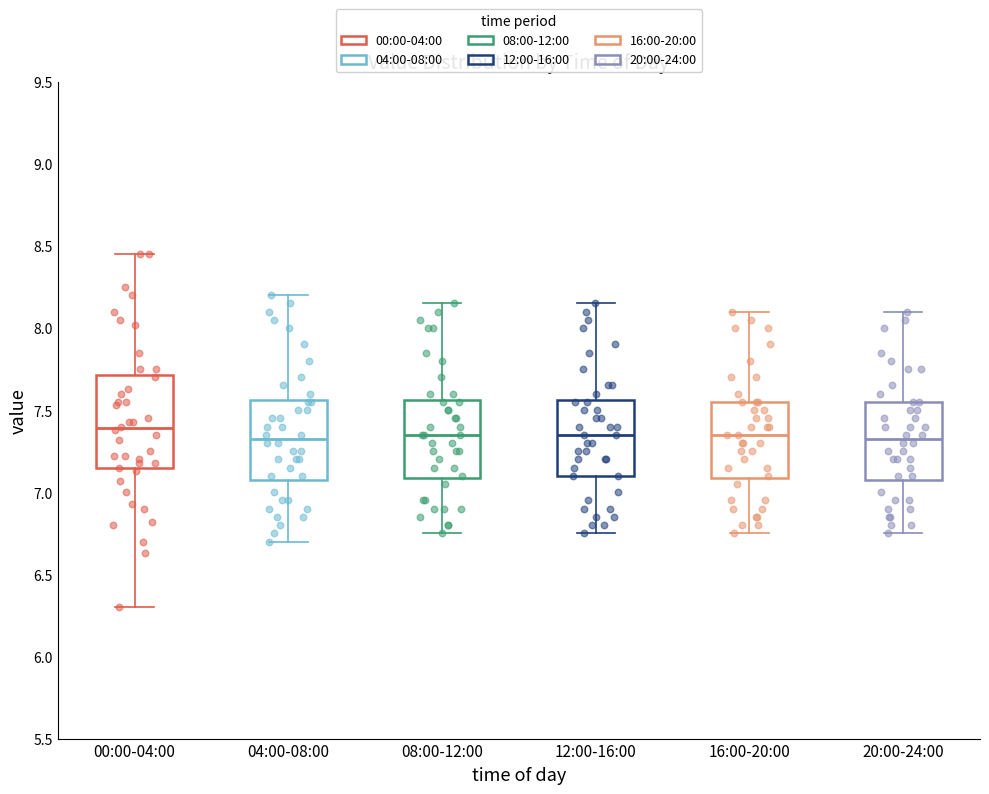

Reading left to right, read every box against the y-axis: the position of its median line, the range the box covers, and the ends of its whiskers. The values are not printed on the chart, so give them approximately, as read against the axis.

00:00-04:00: median 7.40, box 7.15 to 7.70, whiskers 6.30 to 8.45
04:00-08:00: median 7.35, box 7.10 to 7.55, whiskers 6.70 to 8.20
08:00-12:00: median 7.35, box 7.10 to 7.55, whiskers 6.75 to 8.15
12:00-16:00: median 7.35, box 7.10 to 7.55, whiskers 6.75 to 8.15
16:00-20:00: median 7.35, box 7.10 to 7.55, whiskers 6.75 to 8.10
20:00-24:00: median 7.35, box 7.10 to 7.55, whiskers 6.75 to 8.10